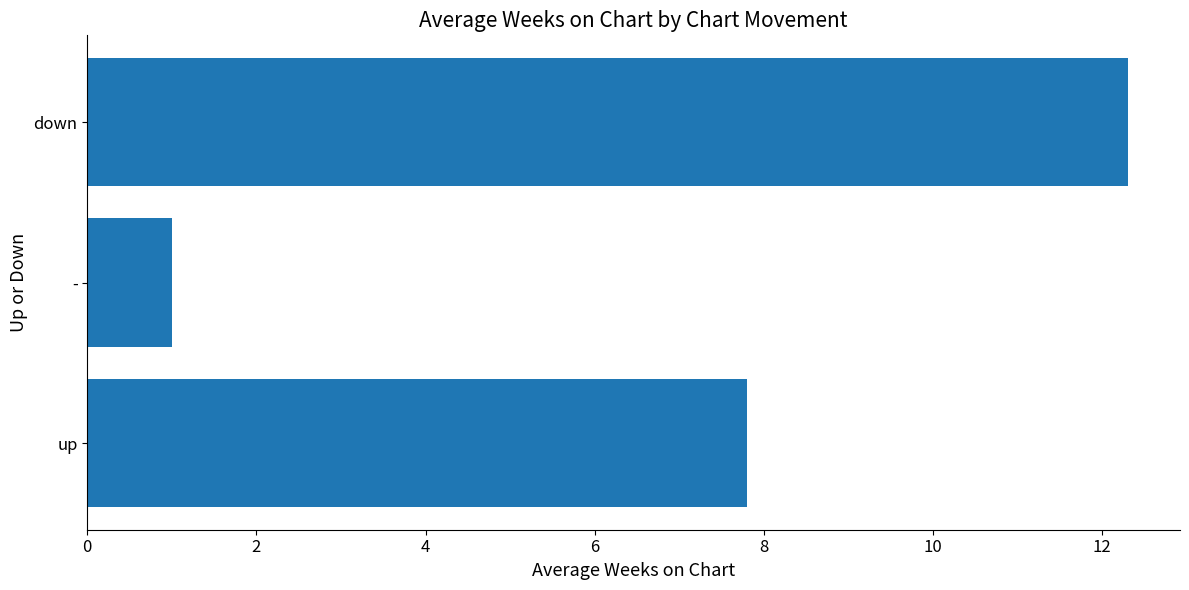

List the labels in order of value, smallest first.

-, up, down